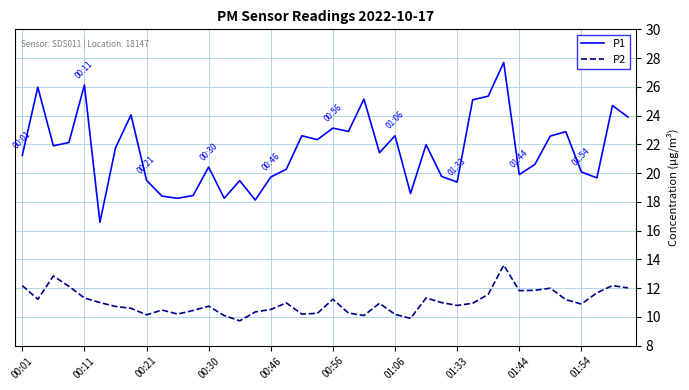

What is the average value of the P1 series?

21.6